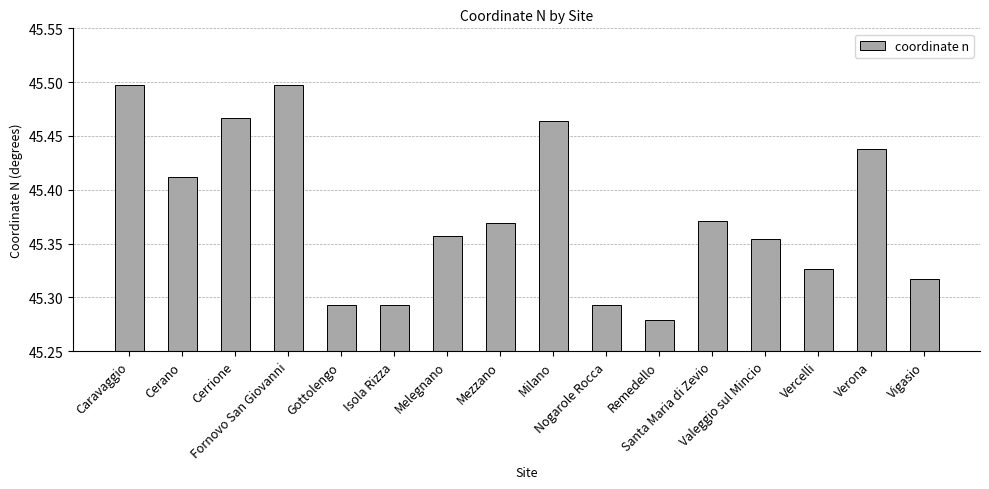

Which label corresponds to the smallest value in the chart?

Remedello